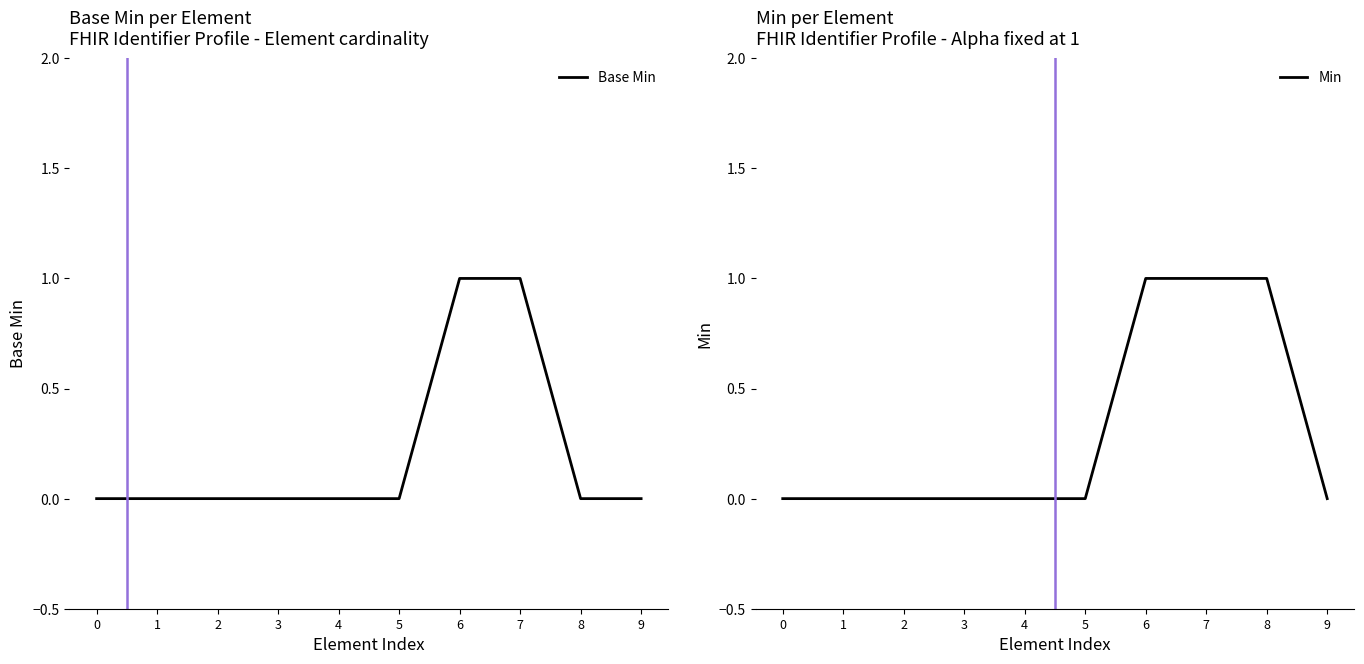

Reading left to right, what are all the values shown in this chart?

Base Min: 0=0	1=0	2=0	3=0	4=0	5=0	6=1	7=1	8=0	9=0
Min: 0=0	1=0	2=0	3=0	4=0	5=0	6=1	7=1	8=1	9=0